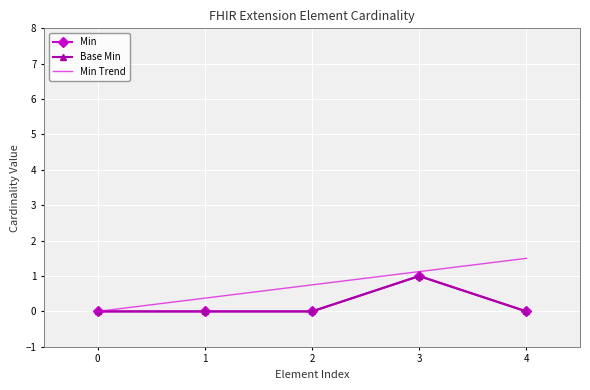

Is the value of Min Trend at 0 greater than the value of Min at 4?

No